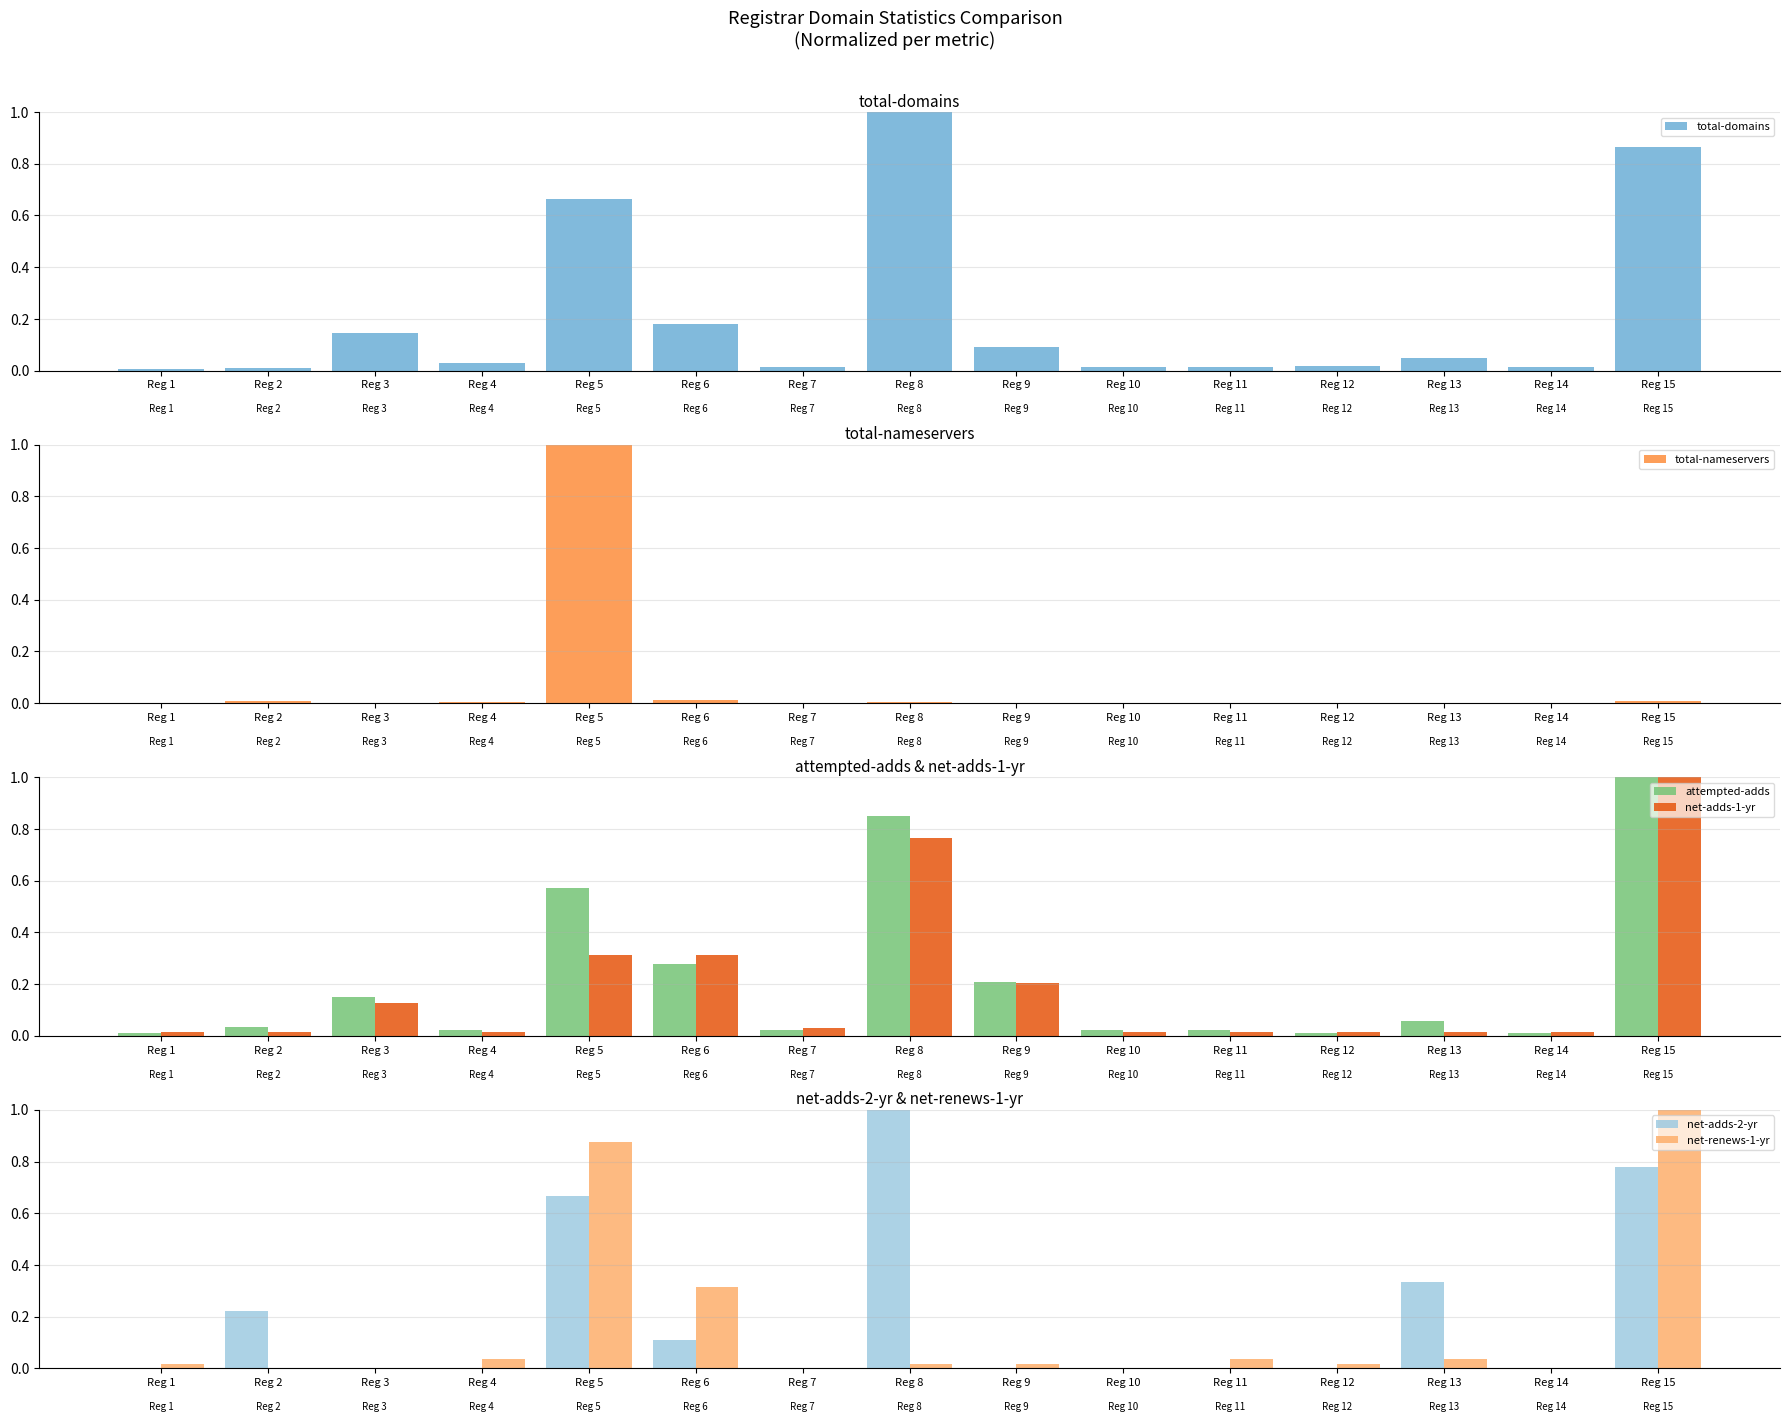

Is the value of total-domains at Reg 12 greater than the value of net-adds-1-yr at Reg 15?

No